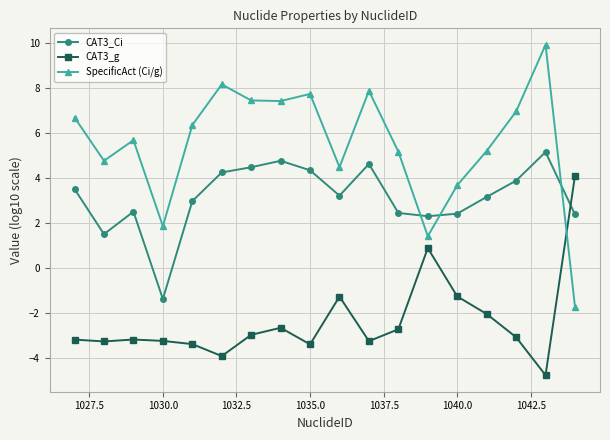

Which series has the widest spread of values?

SpecificAct (Ci/g)